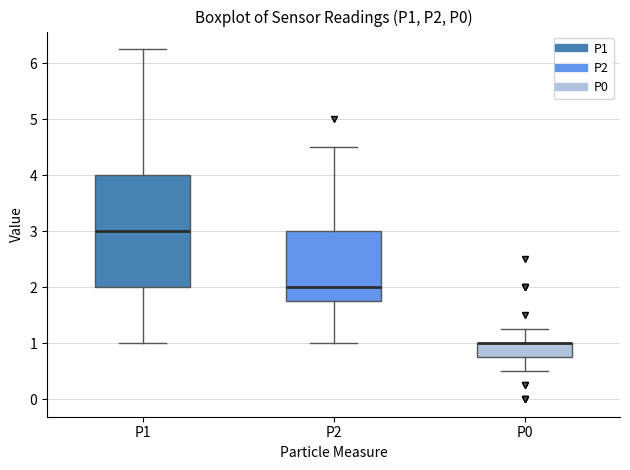

Reading left to right, read every box against the y-axis: the position of its median line, the range the box covers, and the ends of its whiskers. The values are not printed on the chart, so give them approximately, as read against the axis.

P1: median 3.0, box 2.0 to 4.0, whiskers 1.0 to 6.3
P2: median 2.0, box 1.8 to 3.0, whiskers 1.0 to 4.5
P0: median 1.0 (drawn on the box's upper edge), box 0.8 to 1.0, whiskers 0.5 to 1.3